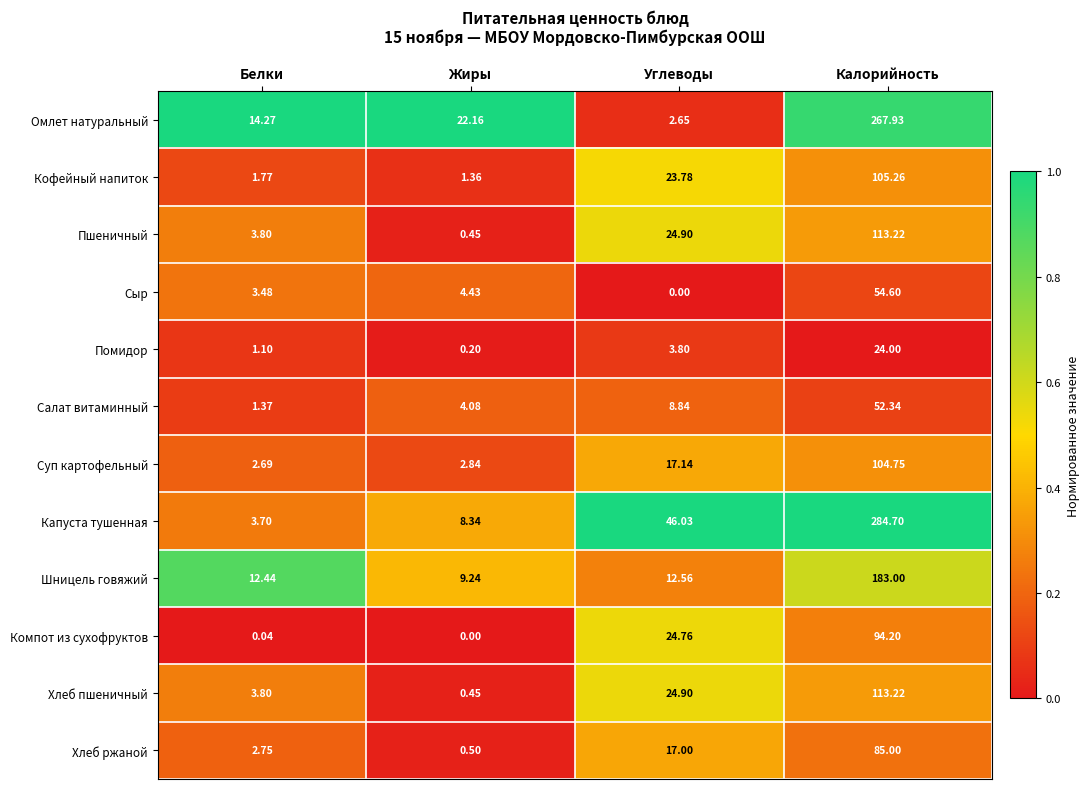

At how many categories does at least one series exceed 0?

4